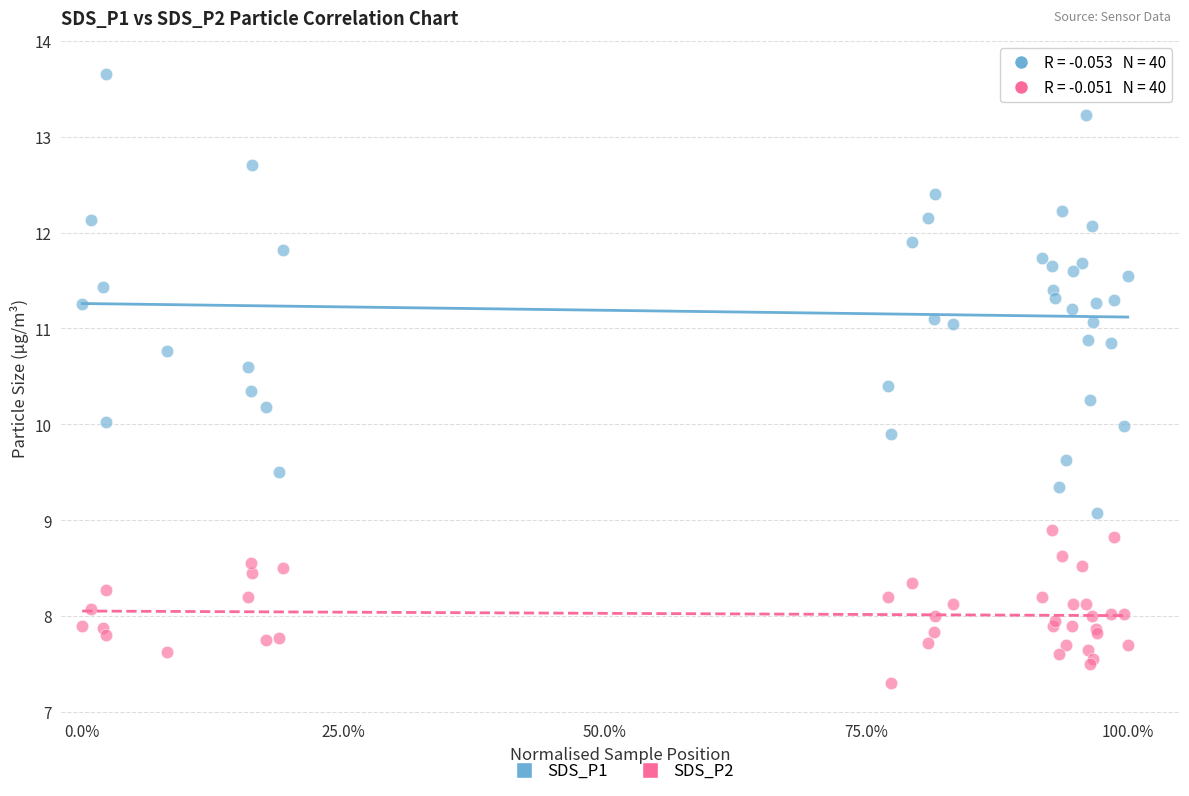

What are all the series names shown in the legend?

SDS_P1, SDS_P2